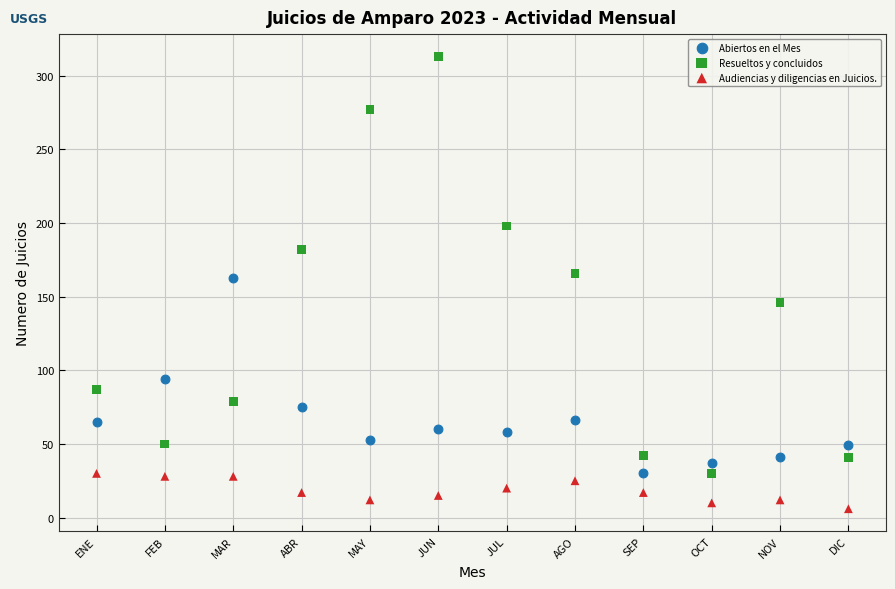

Across all data points, what is the range of Y values (max minus min)?

307